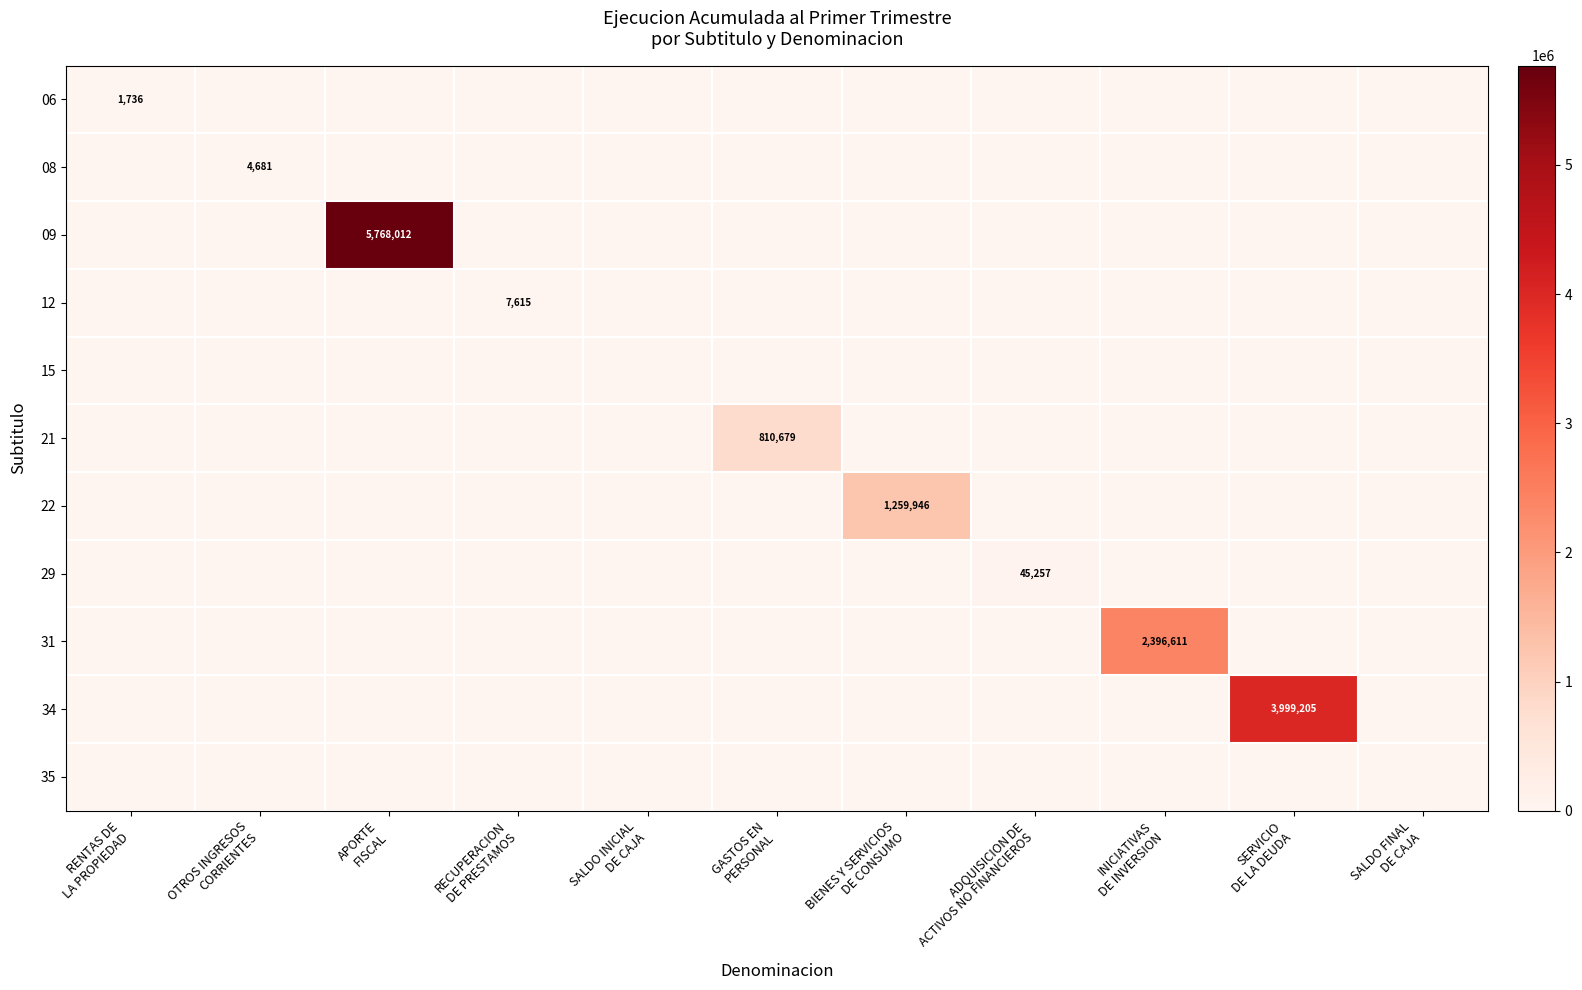

At which category is the sum across all series the highest?

APORTE
FISCAL